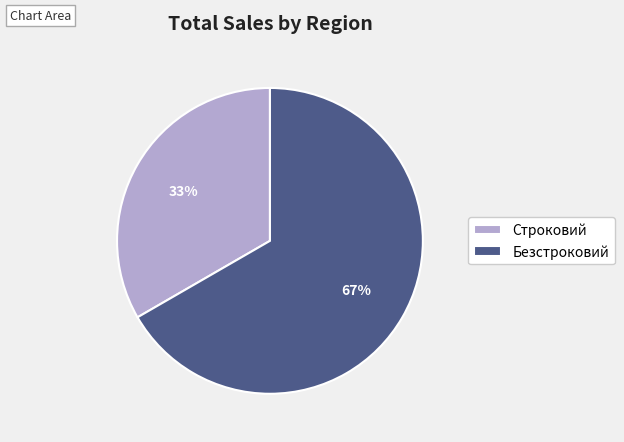

To the nearest percent, what percentage of the pie is Строковий?

33%